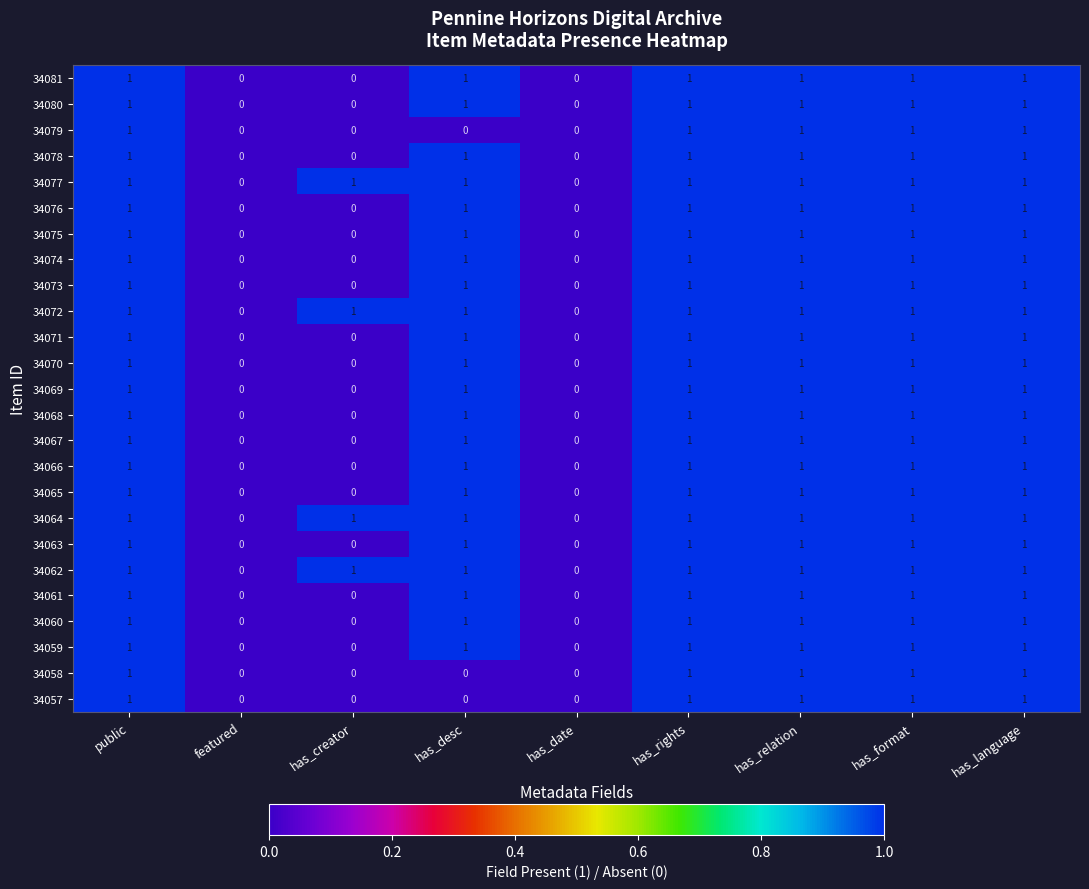

How many data points in 34080 are less than 1?

3